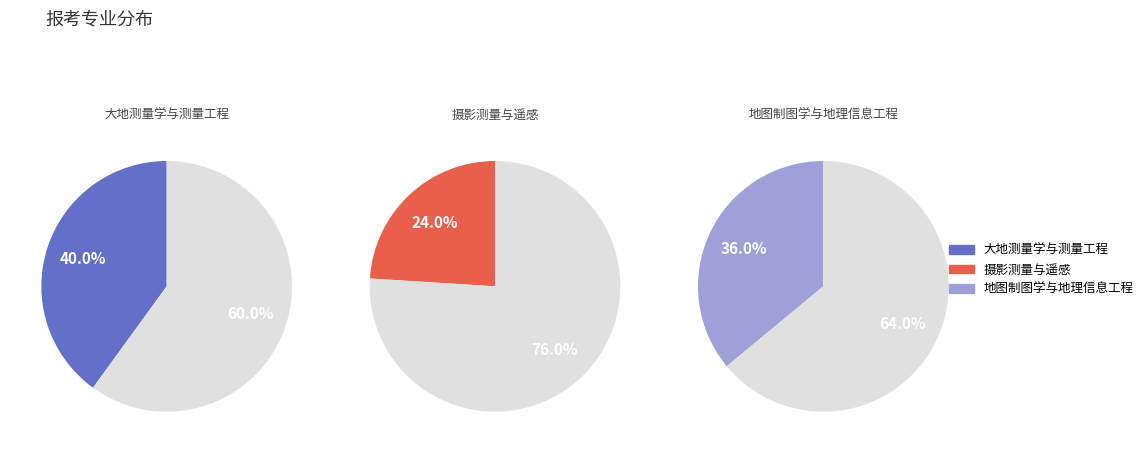

Which category has the smallest portion of the pie?

摄影测量与遥感